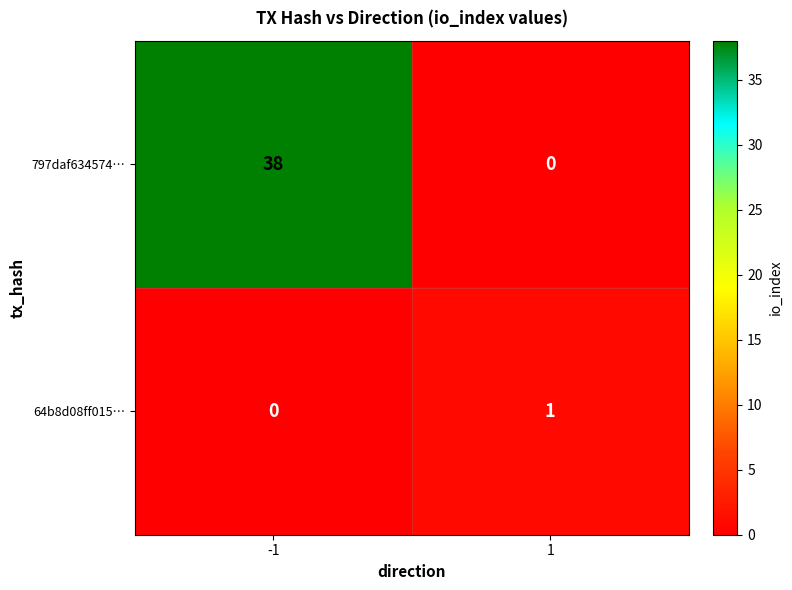

Reading left to right, list all the values displayed in this chart.

797daf634574…: -1=38	1=0
64b8d08ff015…: -1=0	1=1